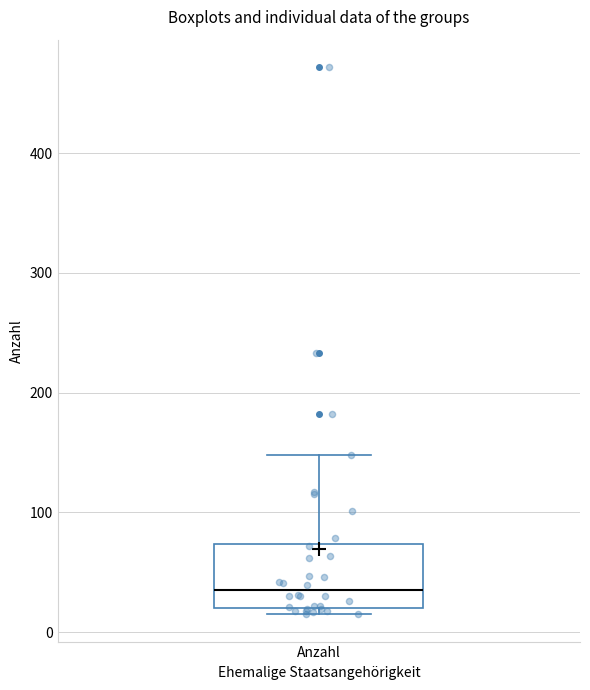

Transcribe this box plot: give where the median line is, the range the box spans, and where the two whiskers end, as read against the y-axis. The values are not printed on the chart, so give them approximately, as read against the axis.

median 40, box 20 to 70, whiskers 20 (just below the box's lower edge) to 150